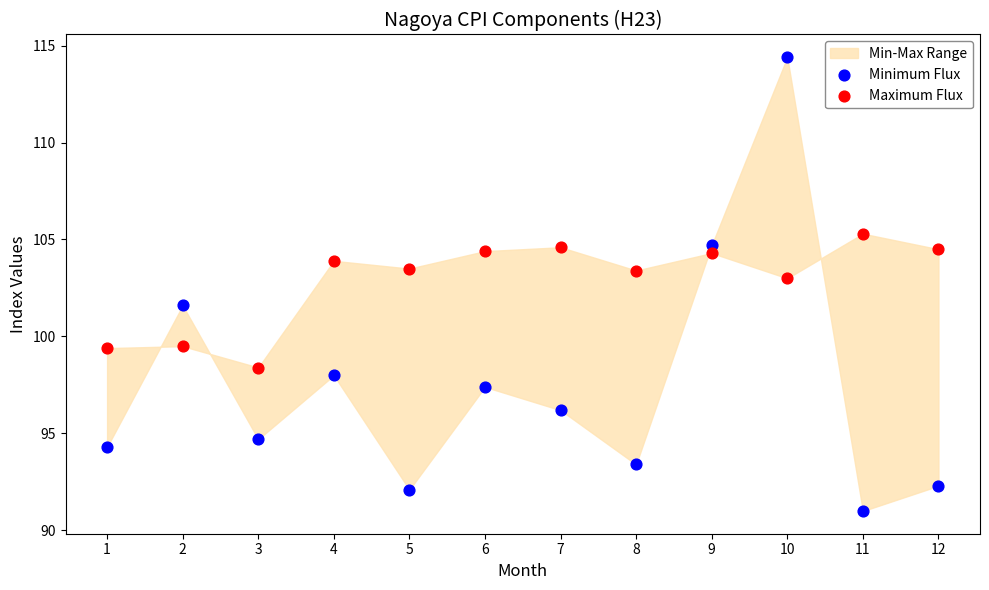

Across all data points, what is the range of Y values (max minus min)?

23.4